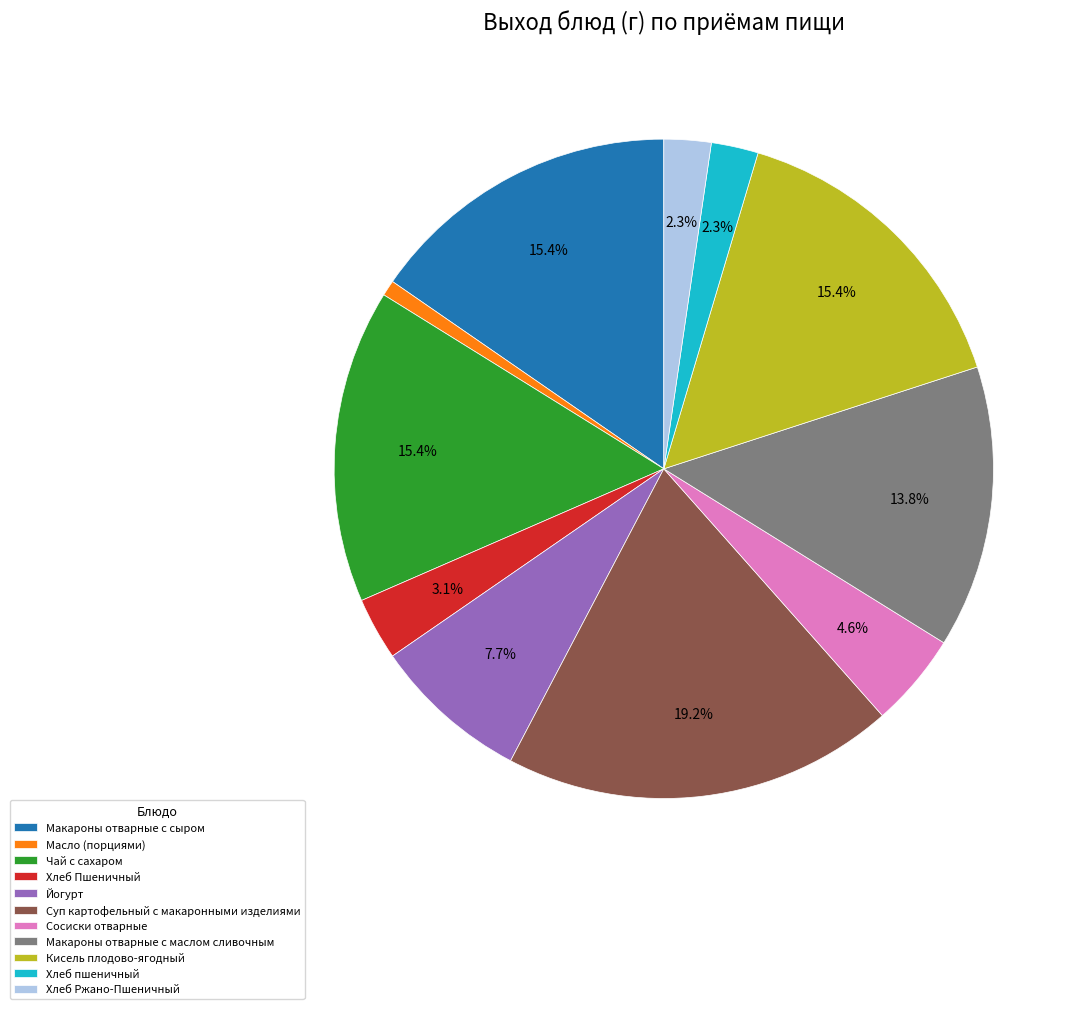

What is the smallest slice in the pie chart?

Масло (порциями)